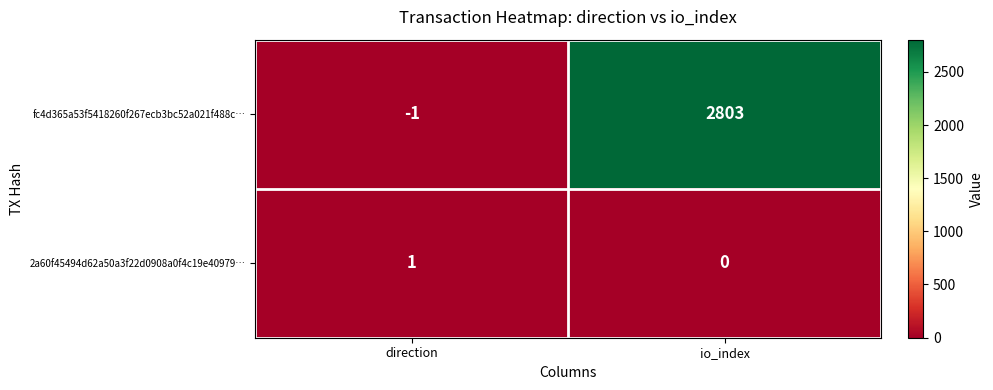

The 2a60f45494d62a50a3f22d0908a0f4c19e40979… series shows 1 at direction. True or false?

True